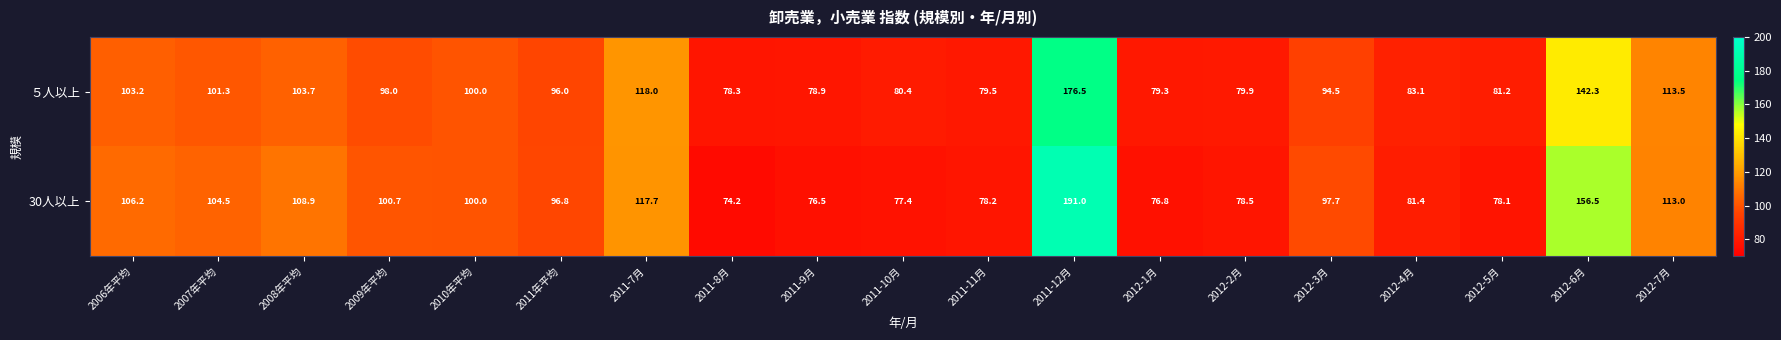

Is the value of 30人以上 at 2008年平均 greater than the value of ５人以上 at 2012-7月?

No